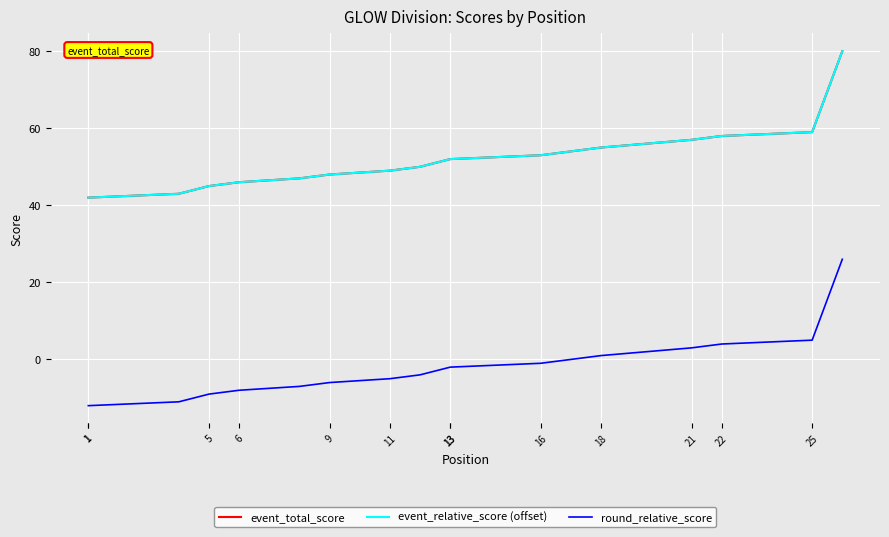

At which category does the chart reach its minimum across all series?

1